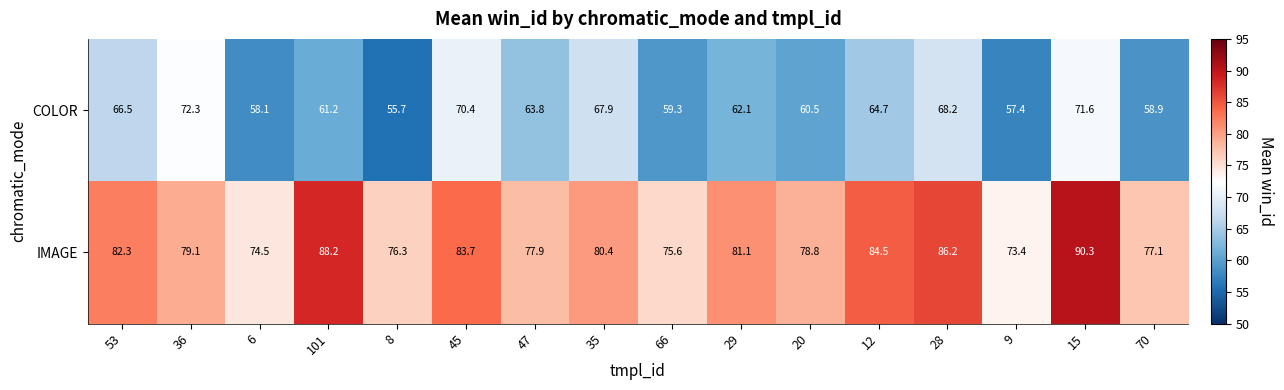

What is the average value of the IMAGE series?

80.6